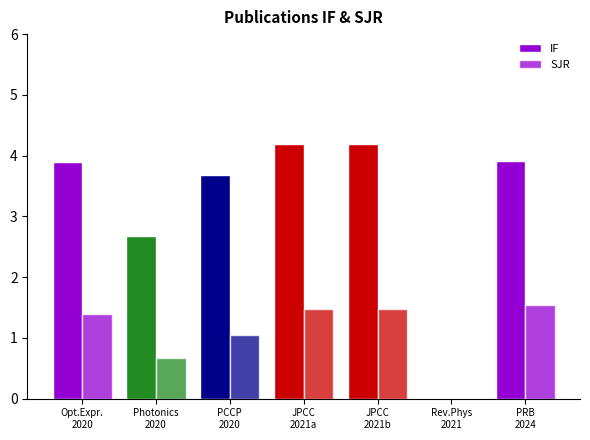

Which series has the widest spread of values?

IF